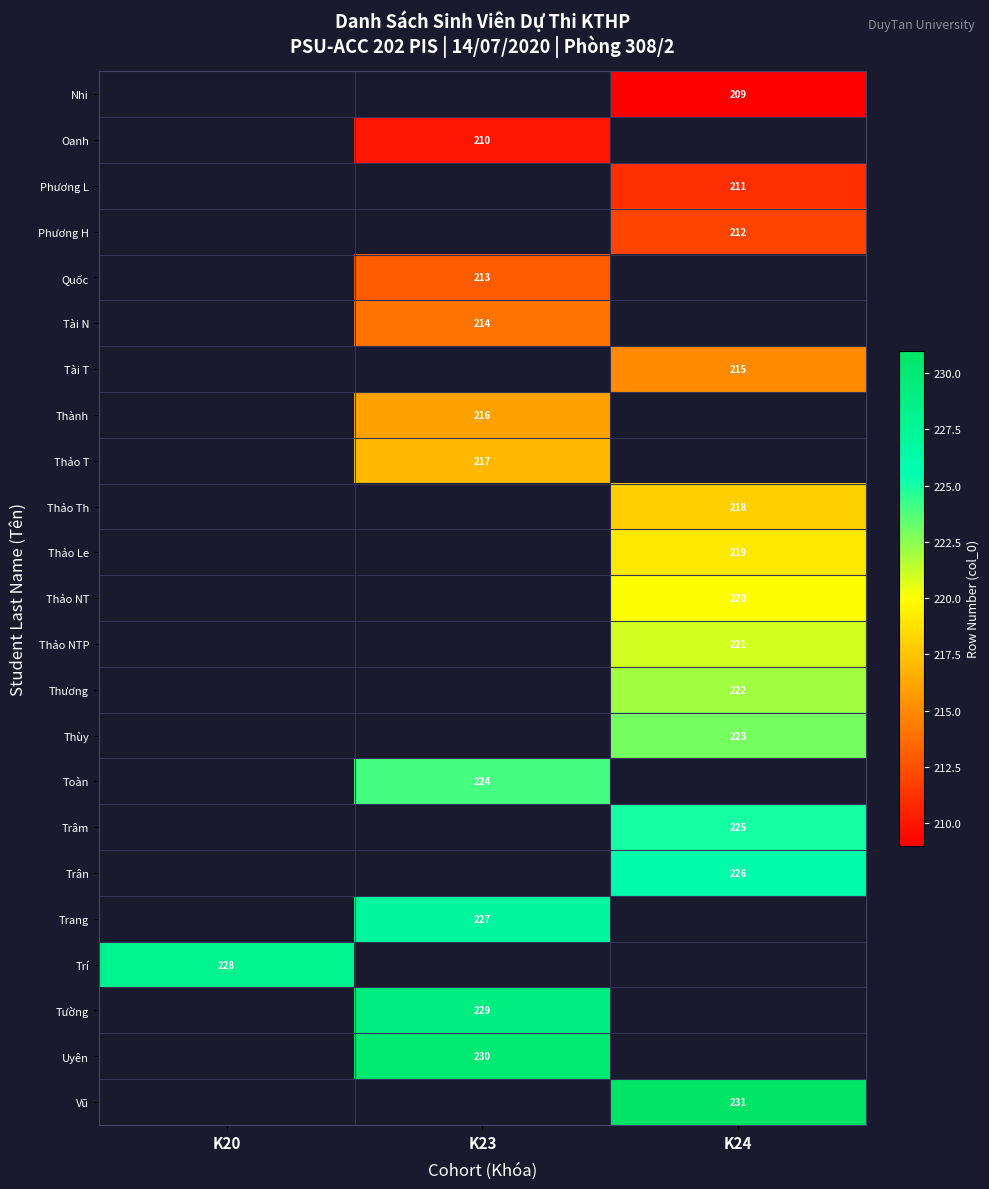

True or false: Tài N has a value of 367 at K23.

False